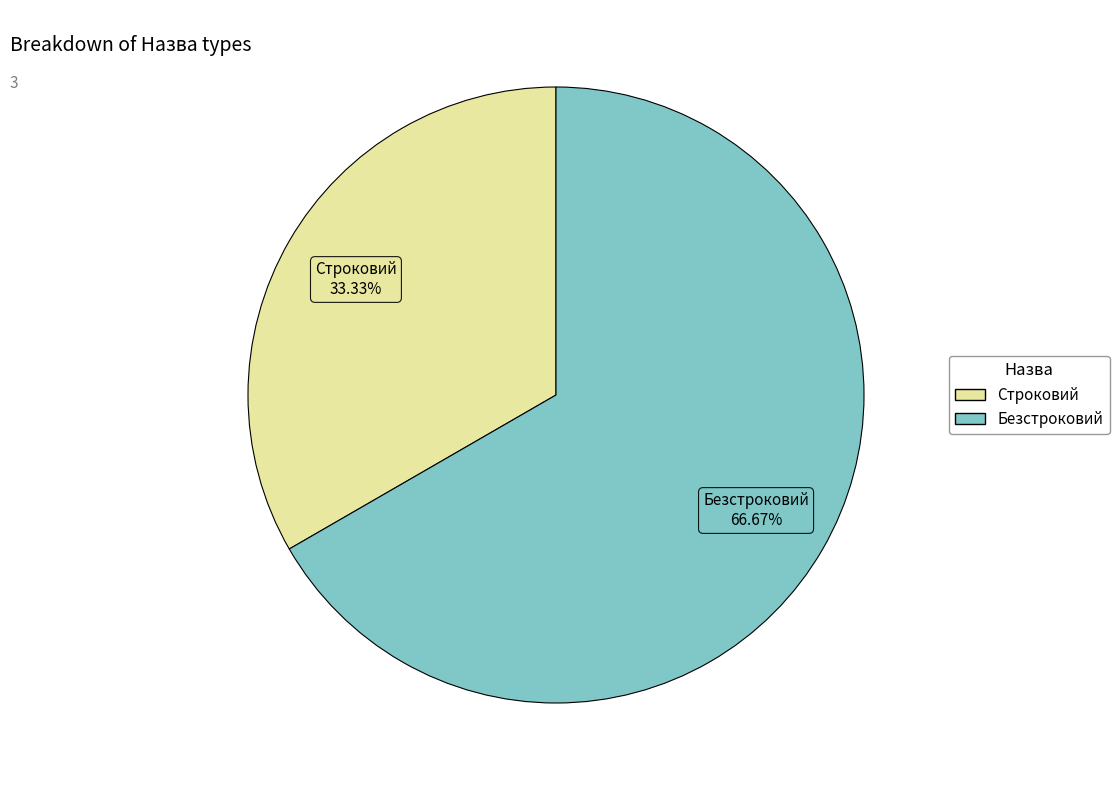

What portion of the pie excludes Строковий?

66.7%